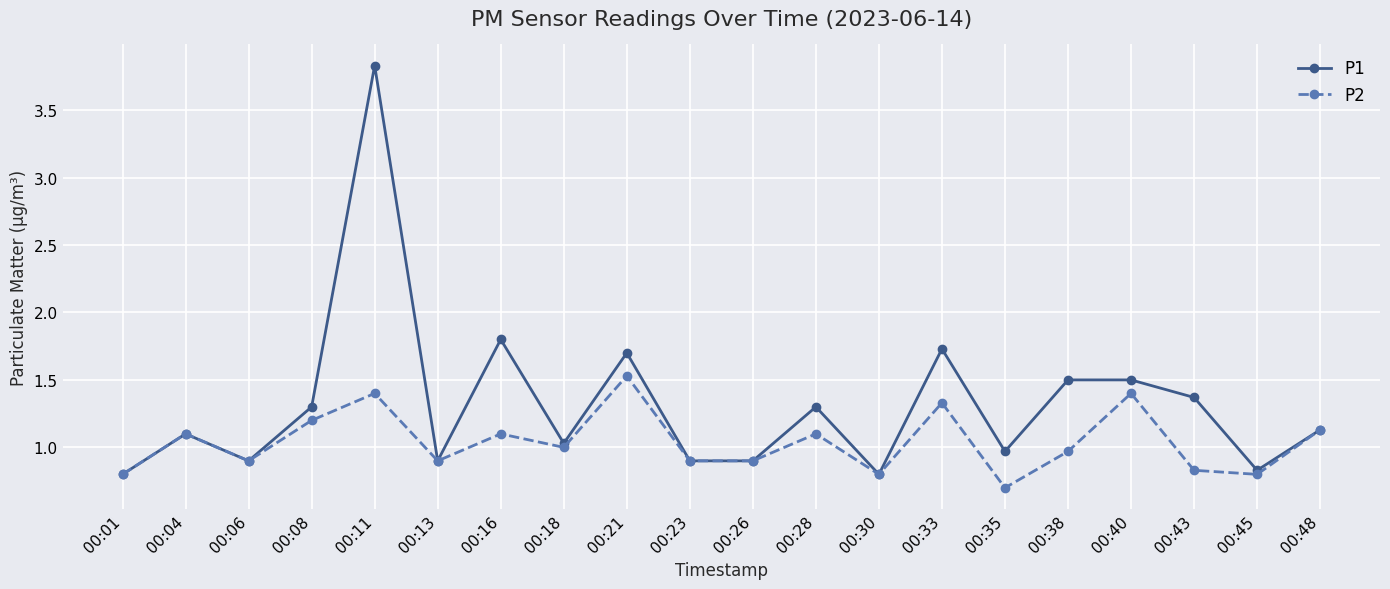

At which label does P1 reach its peak?

00:11